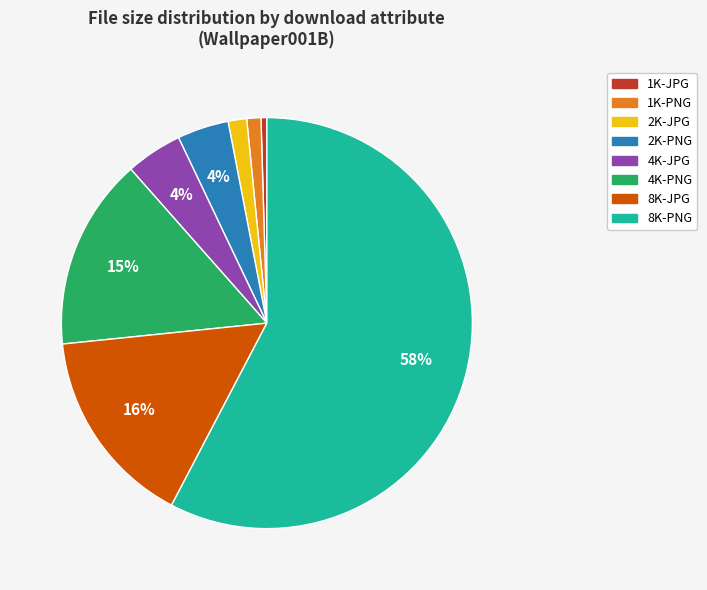

Between 4K-PNG and 8K-PNG, which is larger?

8K-PNG